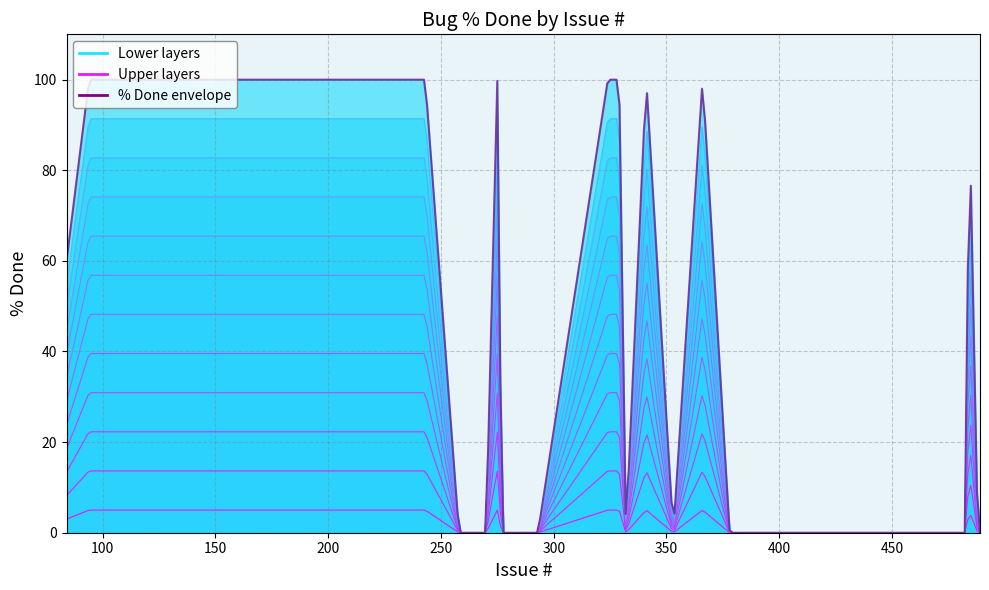

How many positive values are there?

20